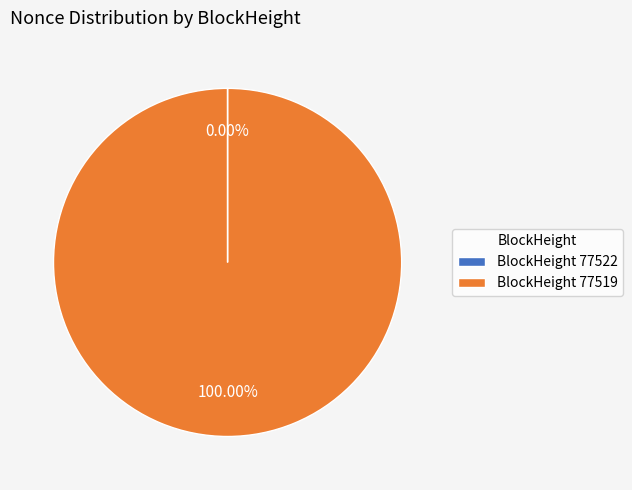

Is there a majority slice in this chart?

Yes